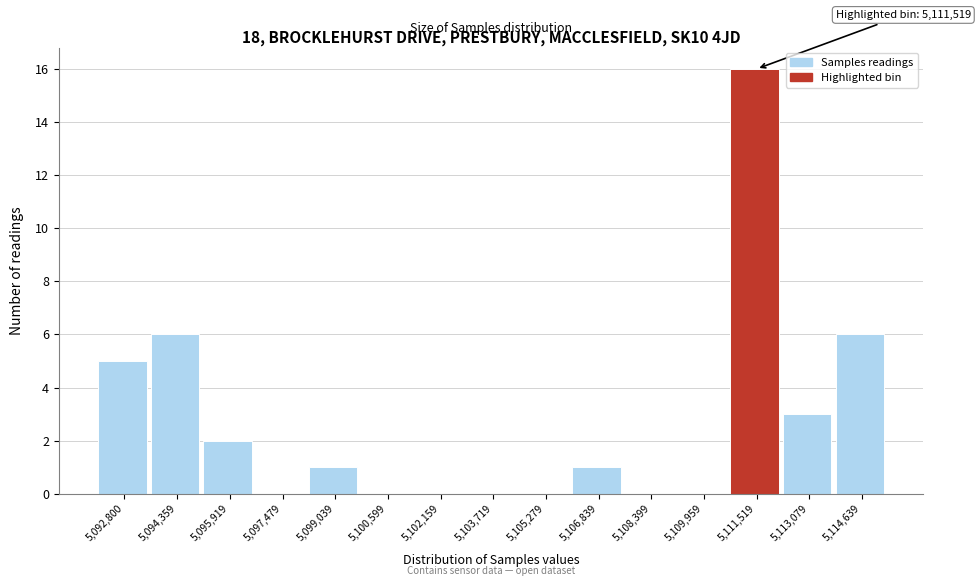

Reading right to left, transcribe all the data shown in this chart.

5,114,639=6	5,113,079=3	5,111,519=16	5,109,959=0	5,108,399=0	5,106,839=1	5,105,279=0	5,103,719=0	5,102,159=0	5,100,599=0	5,099,039=1	5,097,479=0	5,095,919=2	5,094,359=6	5,092,800=5